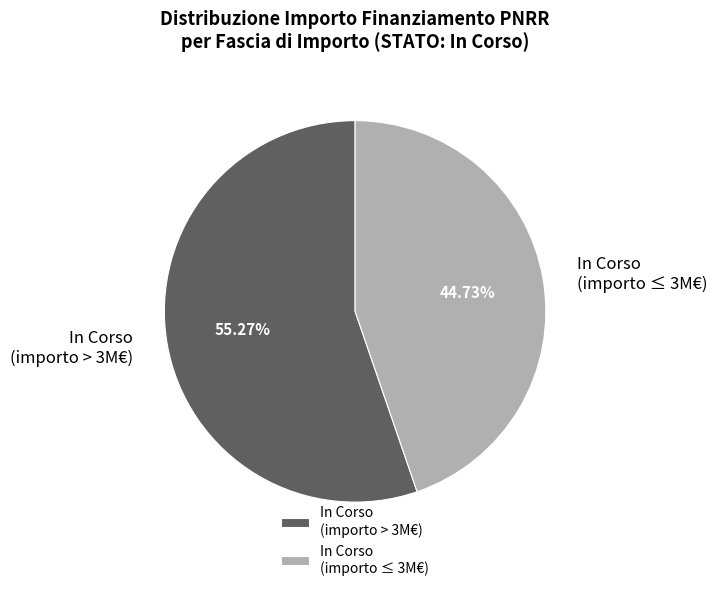

What is the ratio of the value at In Corso (importo ≤ 3M€) to the value at In Corso (importo > 3M€)?

0.8